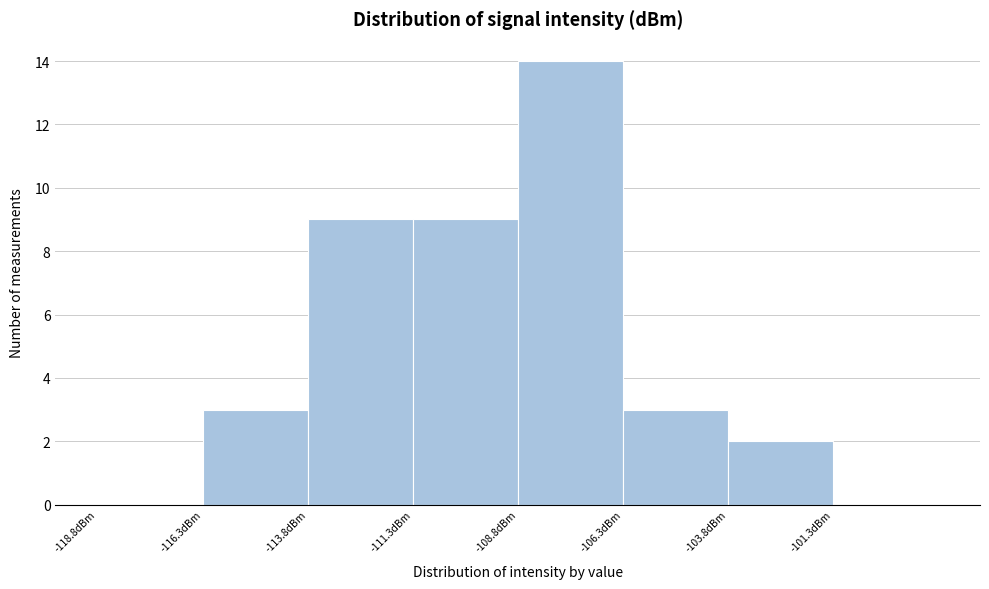

Which range on the x-axis has the tallest bar?

-109.0 to -106.5